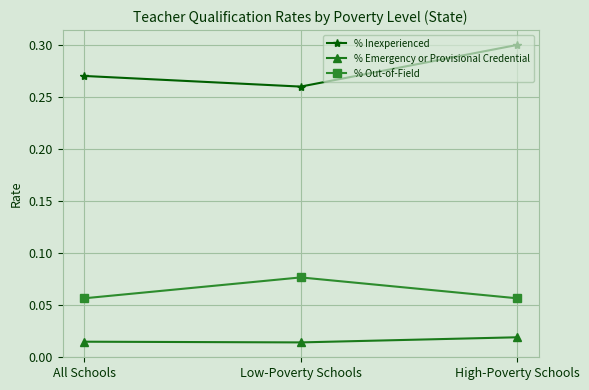

Which category has the highest value across all series?

High-Poverty Schools